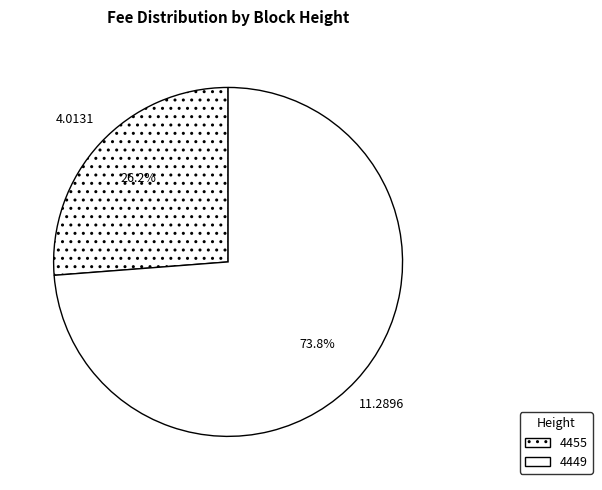

Is there a majority slice in this chart?

Yes